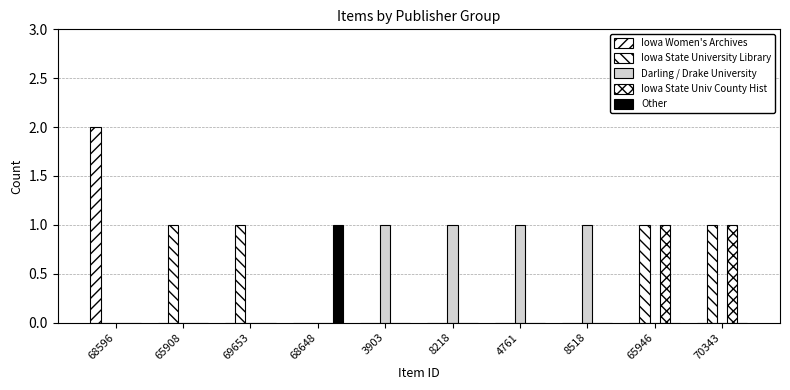

How many data points does each series have?

10